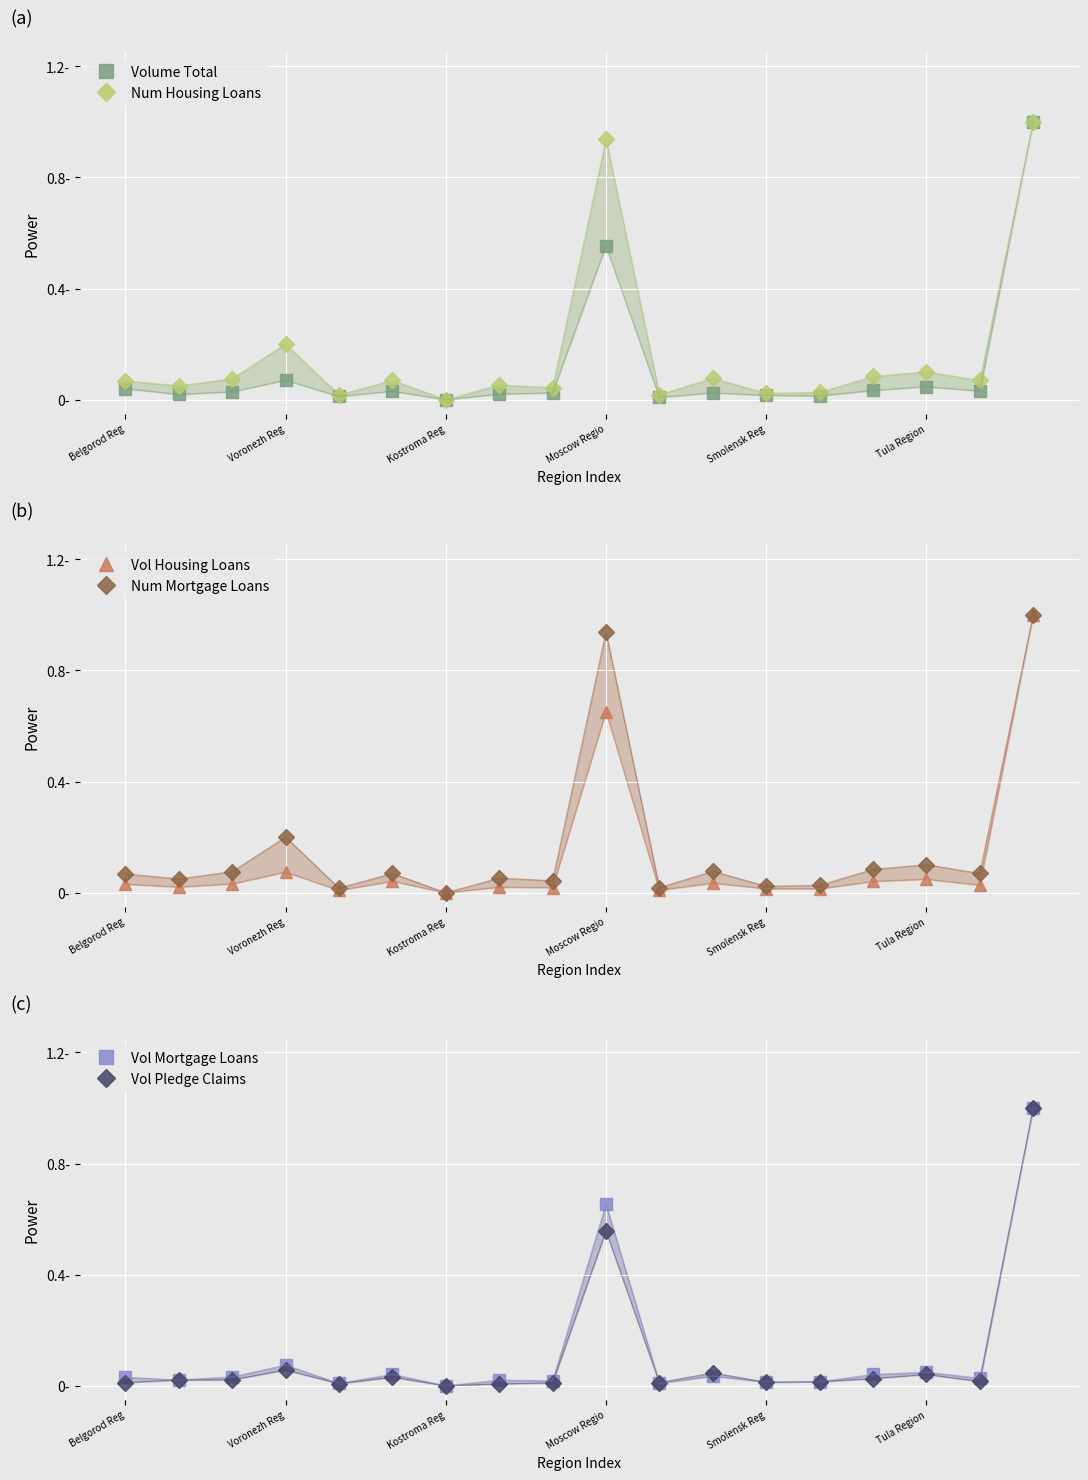

Which has a higher value, Tula Region or Voronezh Reg?

Voronezh Reg